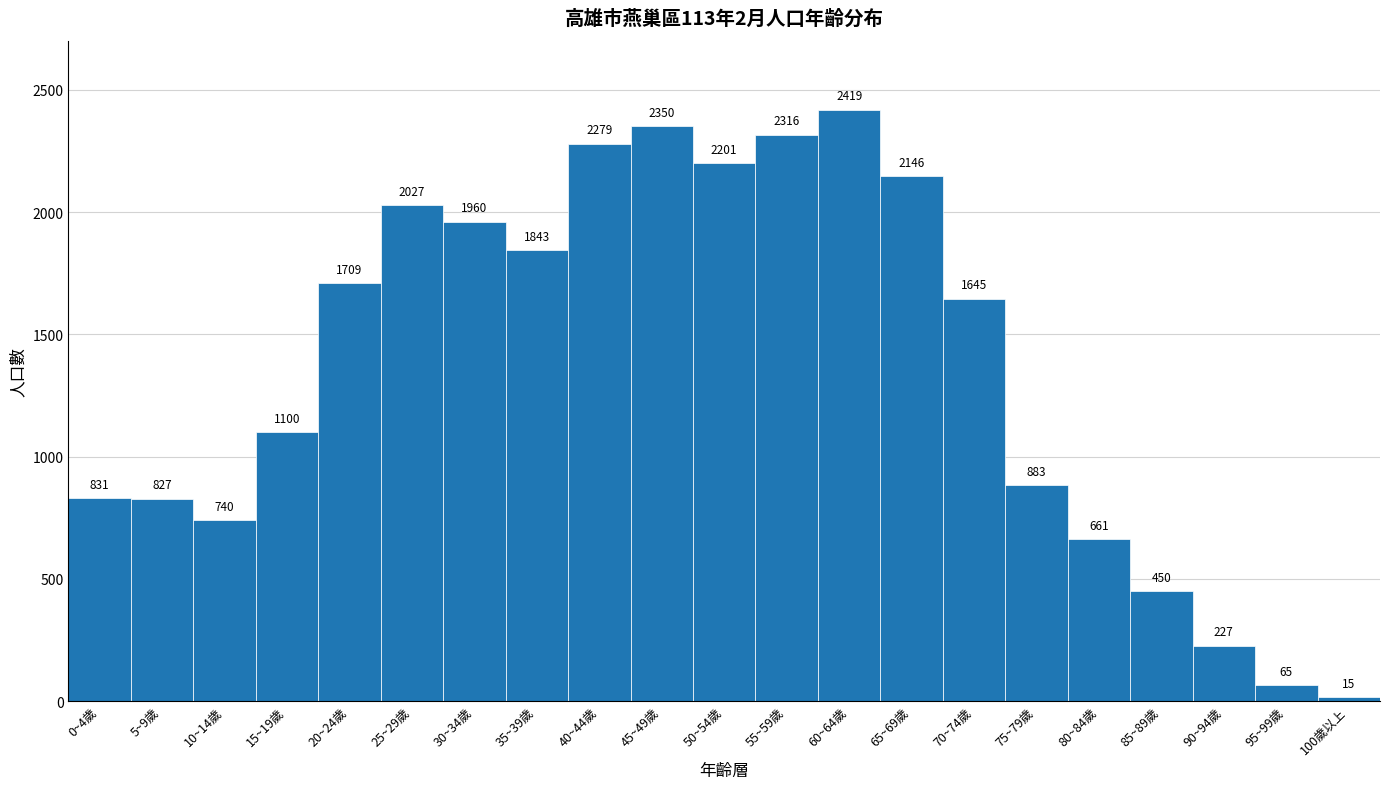

Reading left to right, transcribe all the data shown in this chart.

831	827	740	1100	1709	2027	1960	1843	2279	2350	2201	2316	2419	2146	1645	883	661	450	227	65	15